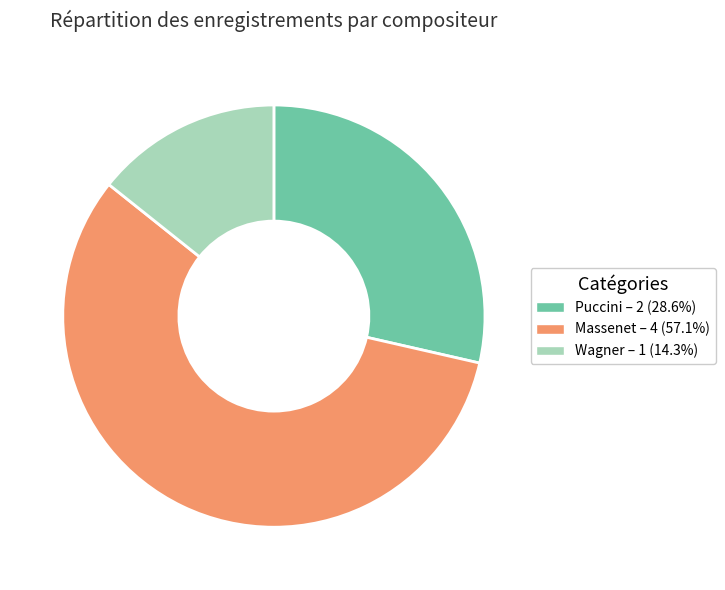

Count the number of slices in the pie.

3